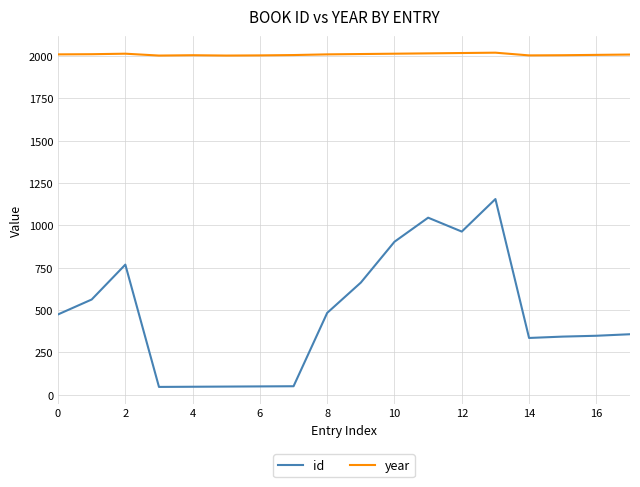

At how many categories does at least one series exceed 920?

18